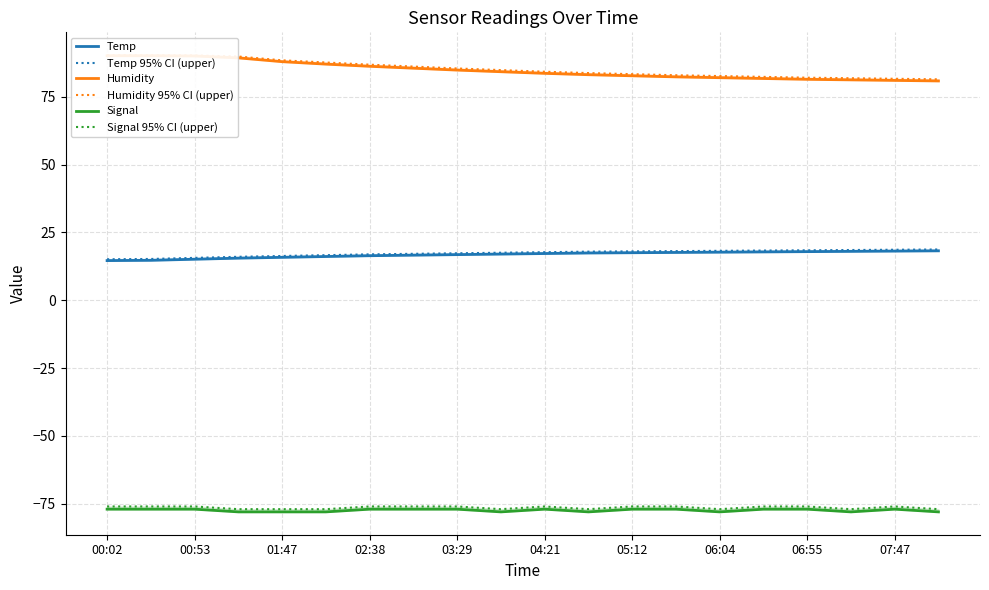

Between 06:04 and 06:55, which series saw the biggest shift?

Humidity